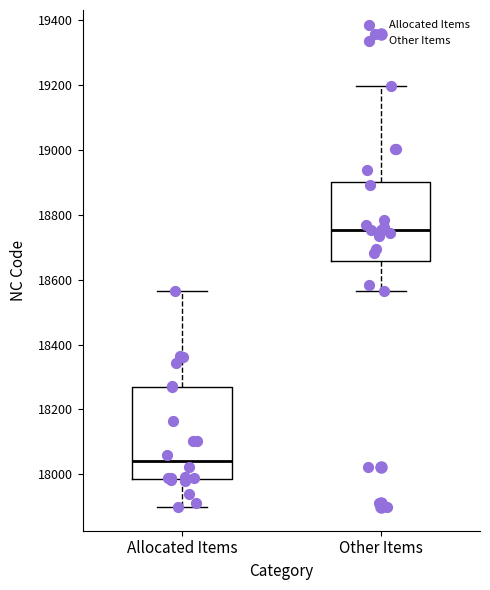

Where does the median line of the box for Other Items sit on the y-axis? The values are not printed on the chart, so give them approximately, as read against the axis.

18760